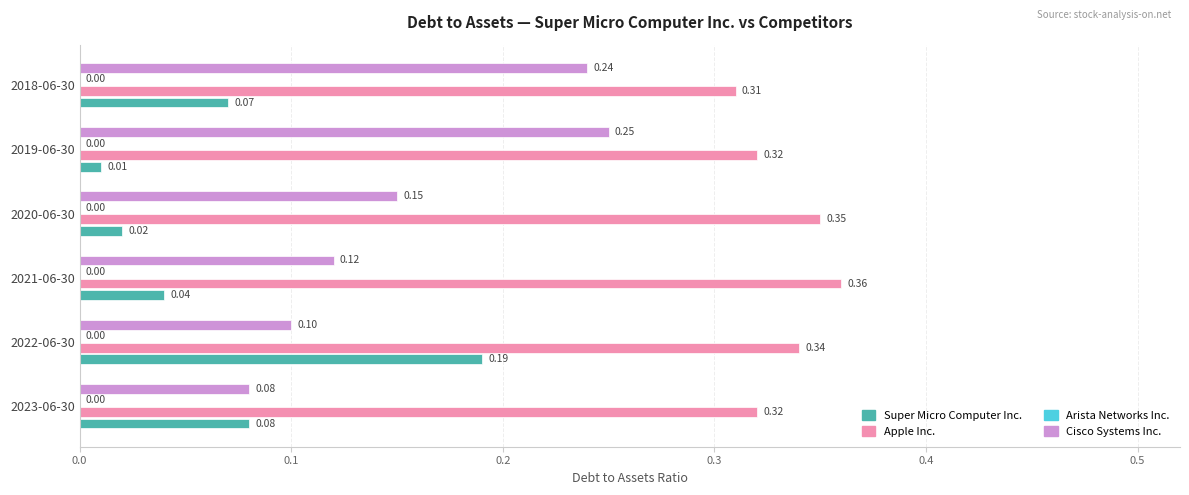

What is the maximum value shown in the chart?

0.4